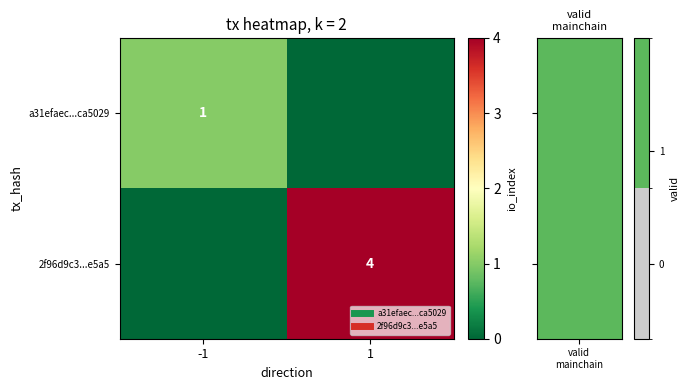

True or false: a31efaec...ca5029 has a value of 1 at -1.

True